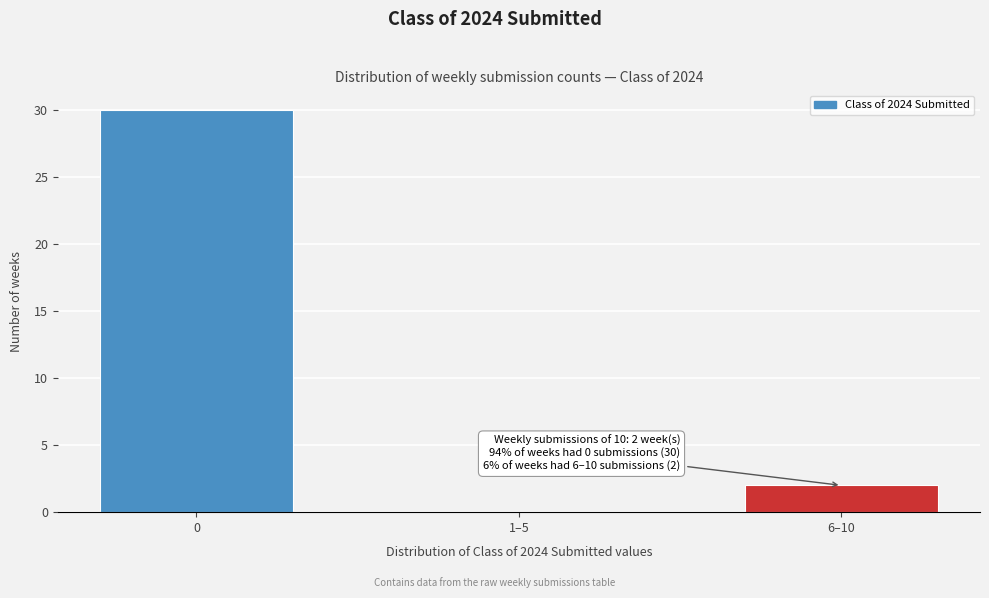

Reading left to right, list all the values displayed in this chart.

0=30	1–5=0	6–10=2